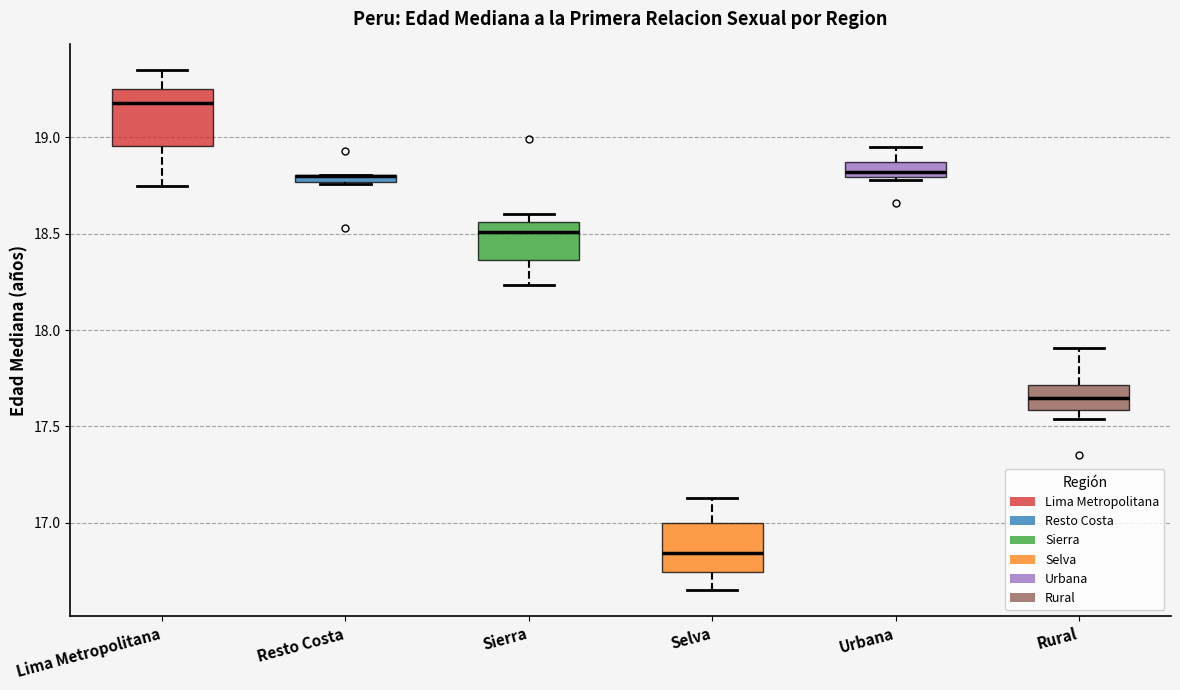

Where does the upper whisker of the box for Lima Metropolitana end on the y-axis? The values are not printed on the chart, so give them approximately, as read against the axis.

19.35